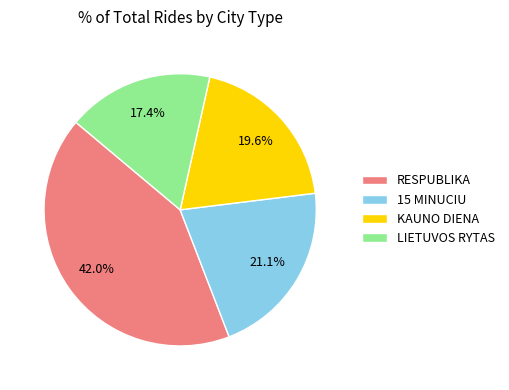

To the nearest percent, what is the difference between the largest and smallest slice percentages?

25%